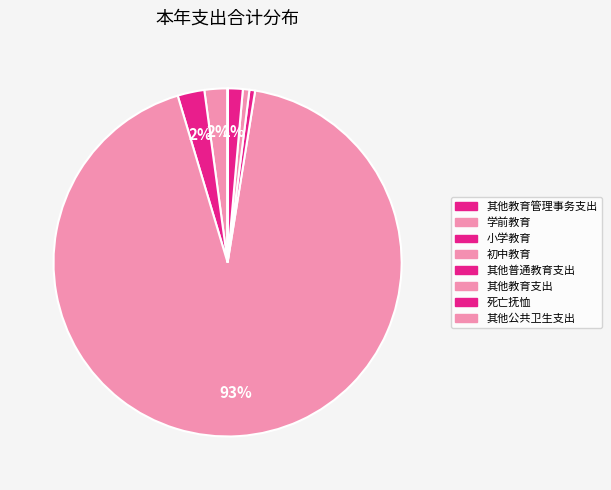

To the nearest percent, what is the average slice percentage?

12%